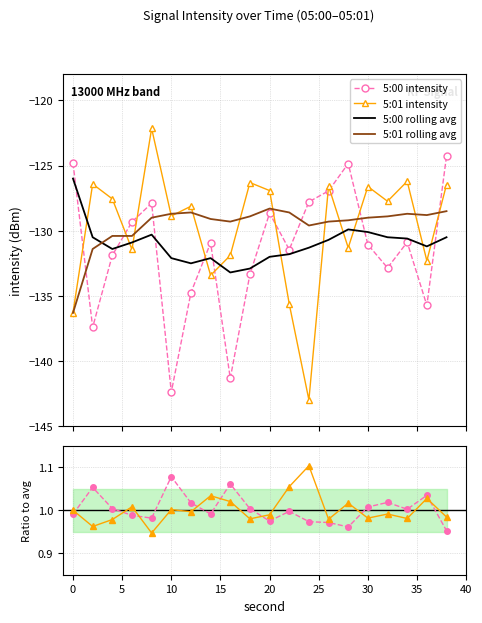

What are all the series names shown in the legend?

5:00 intensity, 5:01 intensity, 5:00 rolling avg, 5:01 rolling avg